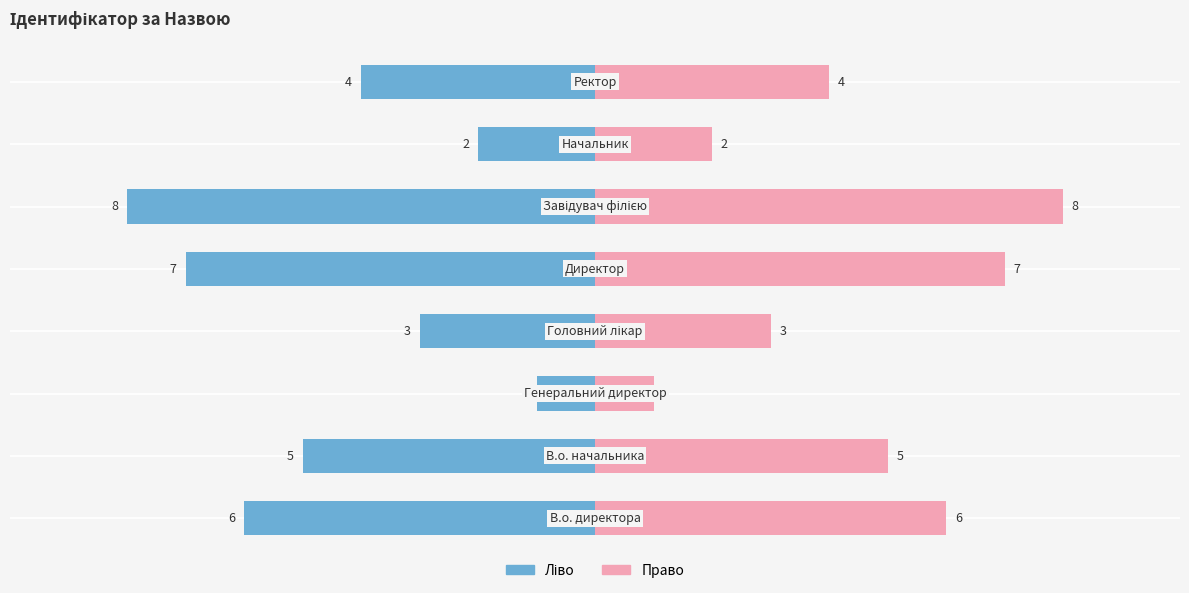

Which has a higher value, 0 or 3?

3